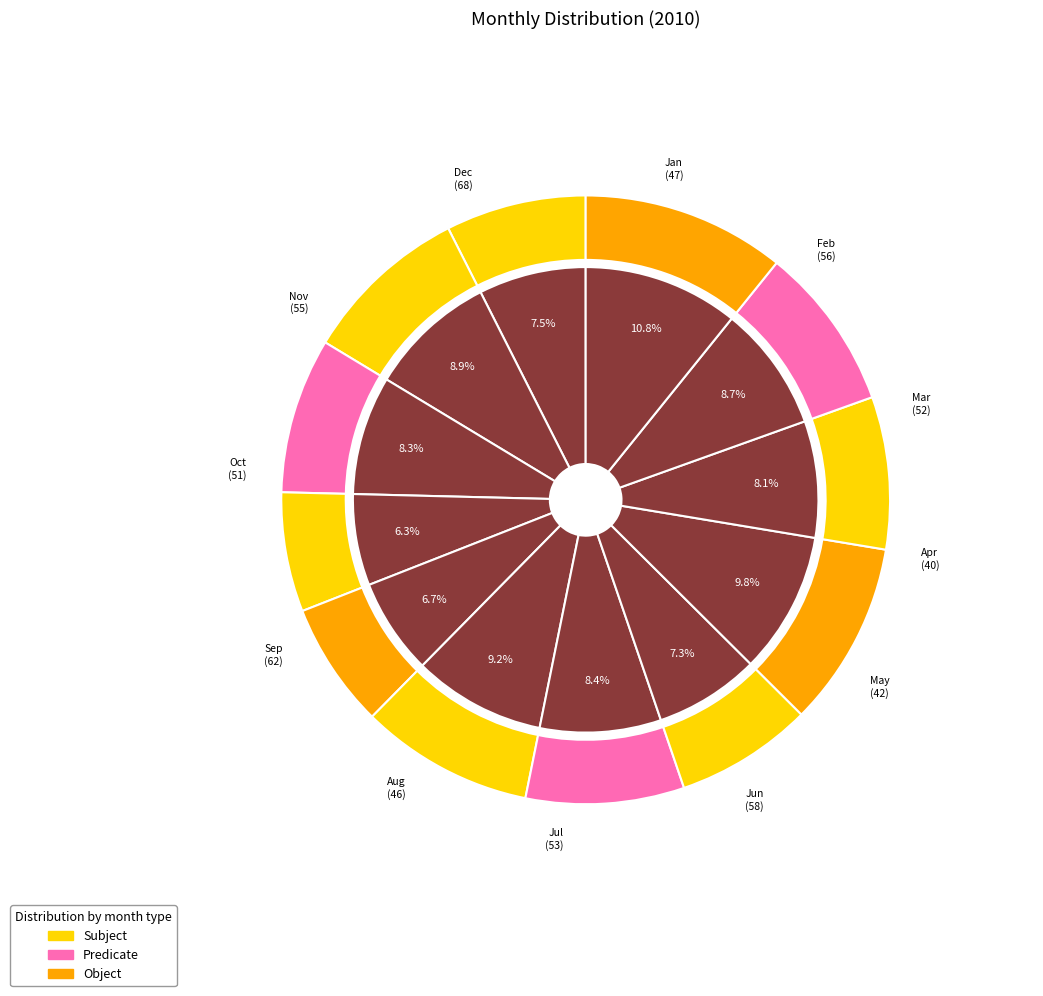

True or false: Nov accounts for 9% of the total.

True